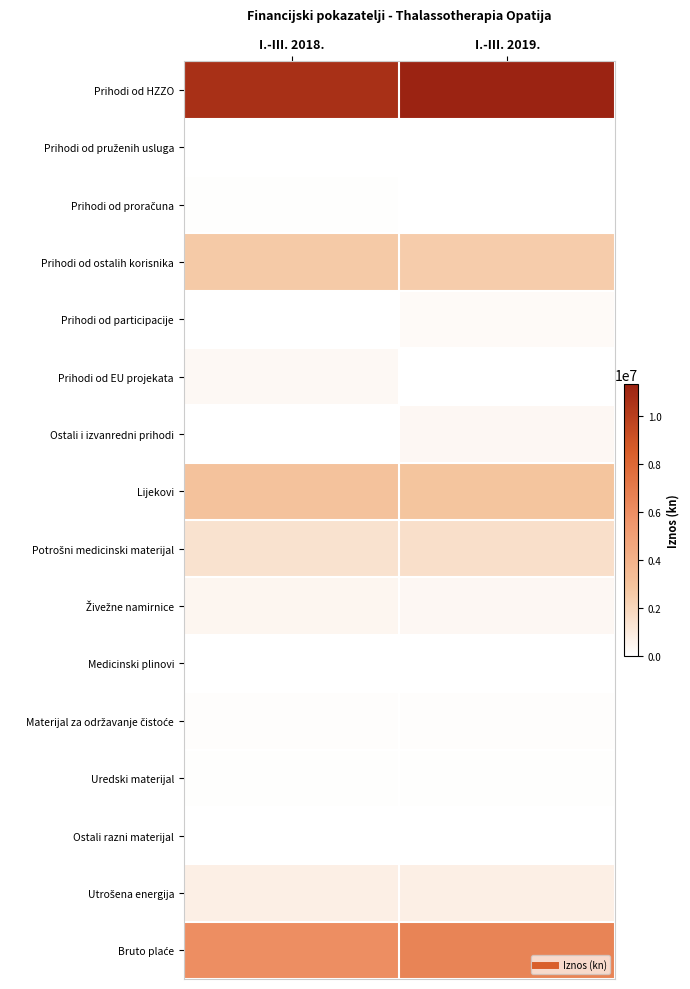

At how many categories does at least one series exceed 10232289?

2